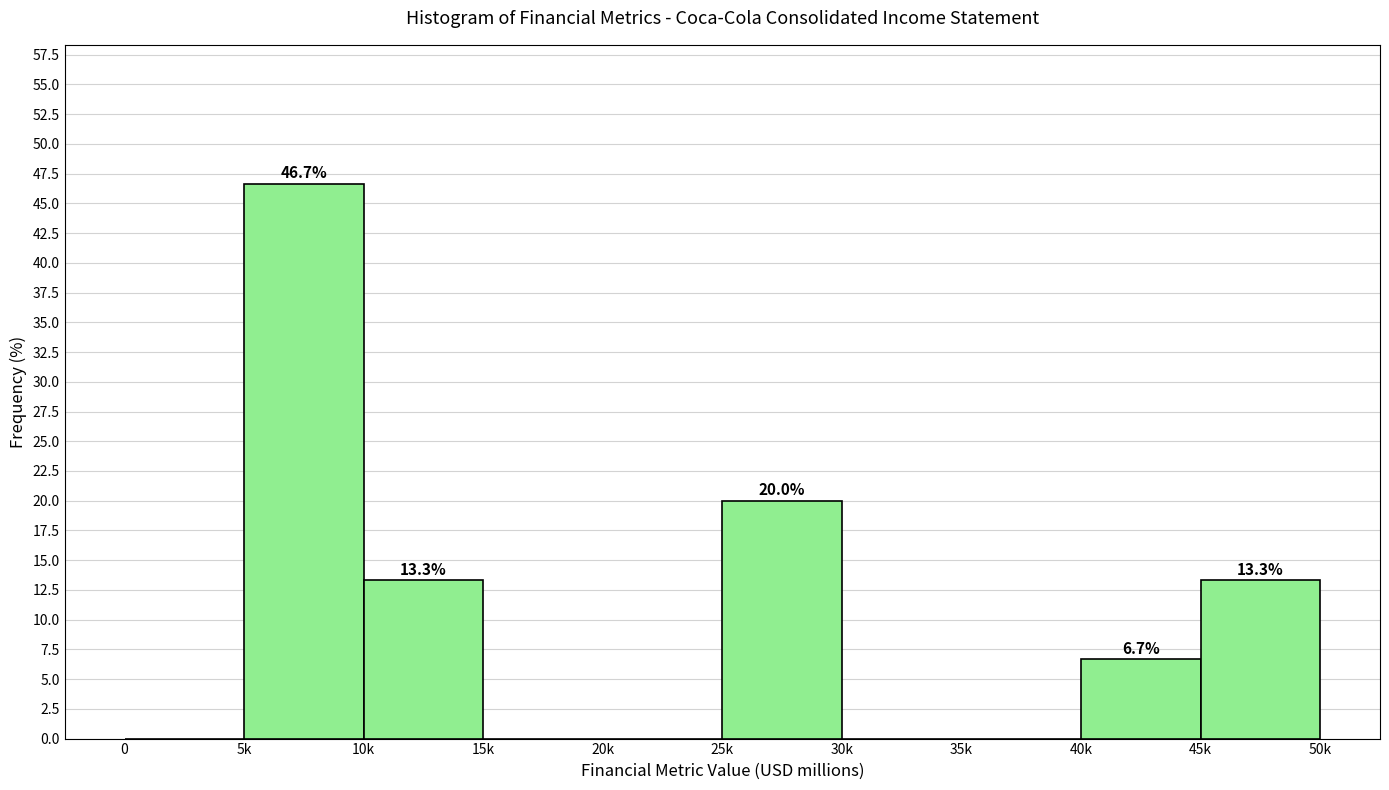

Reading left to right, extract all data points from this chart.

0=0.0	5k=46.7	10k=13.3	15k=0.0	20k=0.0	25k=20.0	30k=0.0	35k=0.0	40k=6.7	45k=13.3